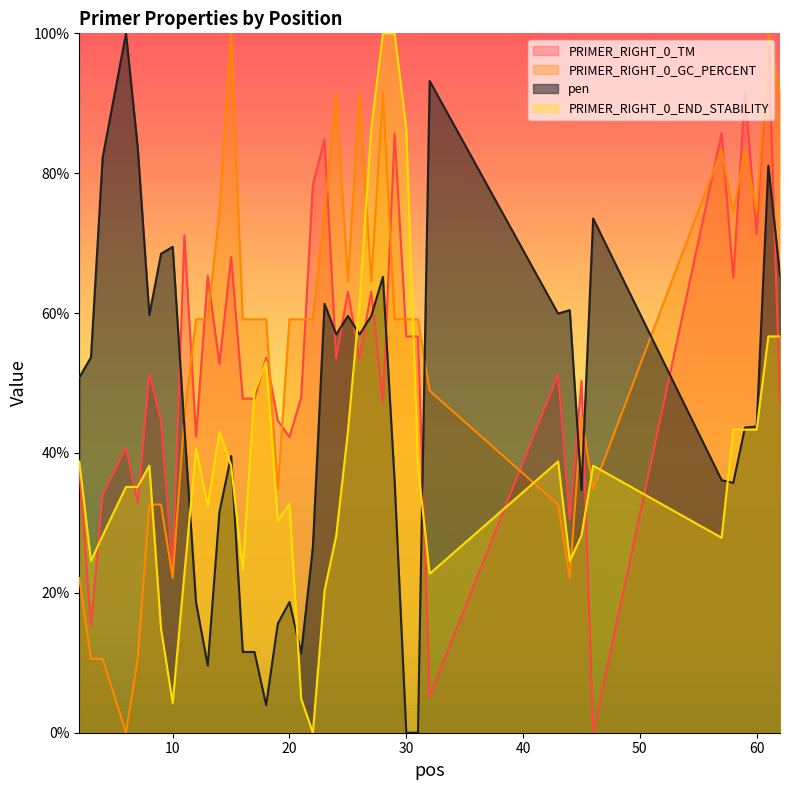

How many data points in pen are less than 50?

20